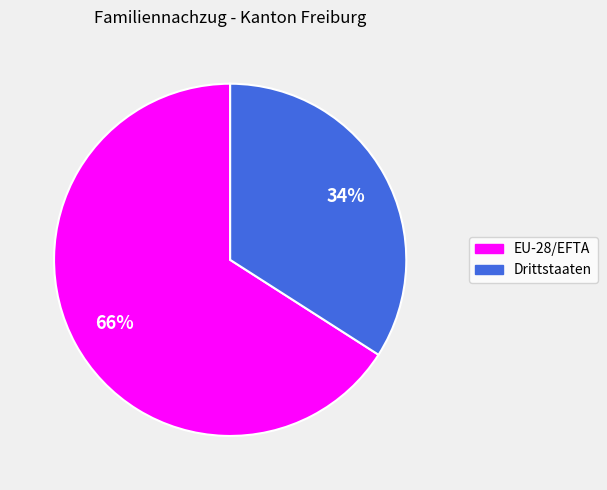

What percentage is the Drittstaaten slice, to the nearest percent?

34%